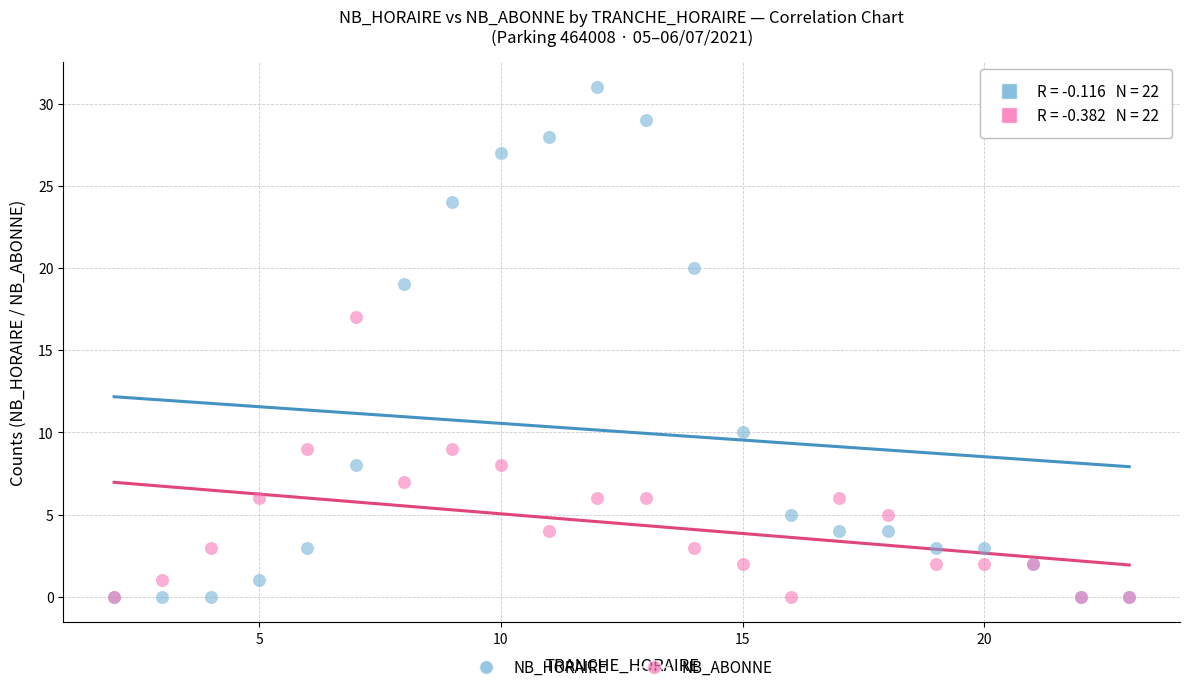

Which series contains the highest Y value?

NB_HORAIRE